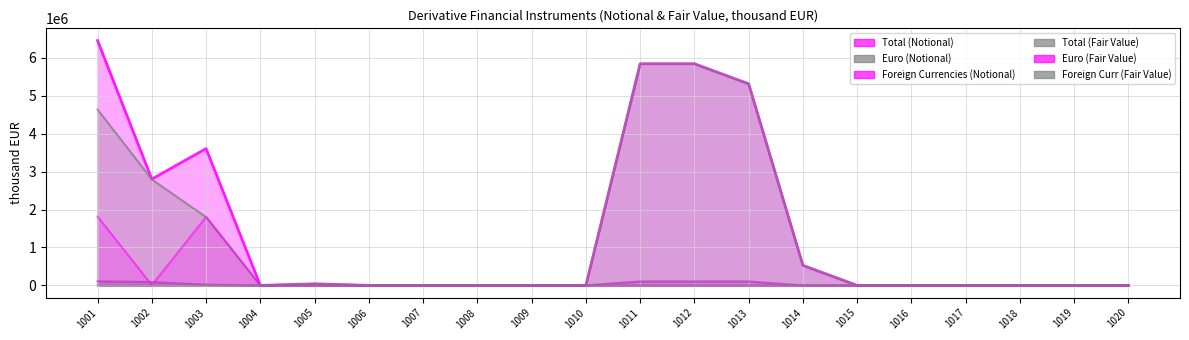

Reading left to right, what are all the values shown in this chart?

Total (Notional): 1001=6455037	1002=2804536	1003=3608277	1004=0	1005=42224	1006=111	1007=0	1008=111	1009=0	1010=0	1011=5843966	1012=5843966	1013=5314966	1014=529000	1015=0	1016=0	1017=0	1018=0	1019=0	1020=0
Euro (Notional): 1001=4637833	1002=2796077	1003=1800549	1004=0	1005=41206	1006=111	1007=0	1008=111	1009=0	1010=0	1011=5843966	1012=5843966	1013=5314966	1014=529000	1015=0	1016=0	1017=0	1018=0	1019=0	1020=0
Foreign Currencies (Notional): 1001=1817204	1002=8459	1003=1807727	1004=0	1005=1018	1006=0	1007=0	1008=0	1009=0	1010=0	1011=0	1012=0	1013=0	1014=0	1015=0	1016=0	1017=0	1018=0	1019=0	1020=0
Total (Fair Value): 1001=106967	1002=88354	1003=18441	1004=0	1005=172	1006=0	1007=0	1008=0	1009=0	1010=0	1011=103493	1012=103493	1013=103493	1014=0	1015=0	1016=0	1017=0	1018=0	1019=0	1020=0
Euro (Fair Value): 1001=105808	1002=88354	1003=17283	1004=0	1005=171	1006=0	1007=0	1008=0	1009=0	1010=0	1011=103493	1012=103493	1013=103493	1014=0	1015=0	1016=0	1017=0	1018=0	1019=0	1020=0
Foreign Curr (Fair Value): 1001=1159	1002=0	1003=1157	1004=0	1005=2	1006=0	1007=0	1008=0	1009=0	1010=0	1011=0	1012=0	1013=0	1014=0	1015=0	1016=0	1017=0	1018=0	1019=0	1020=0